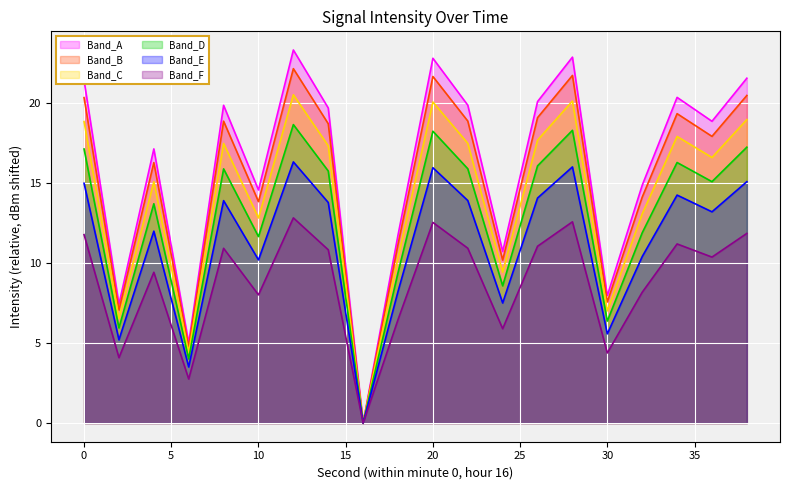

What is the average value?

16.0